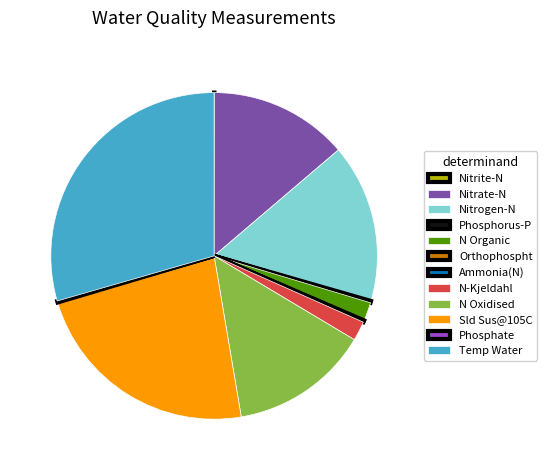

Is there a majority slice in this chart?

No